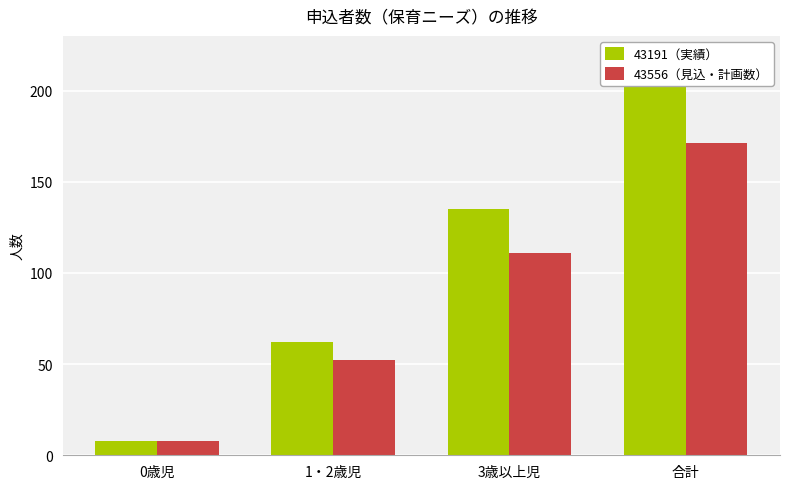

Where is 43191（実績） nearest to the value 106?

3歳以上児